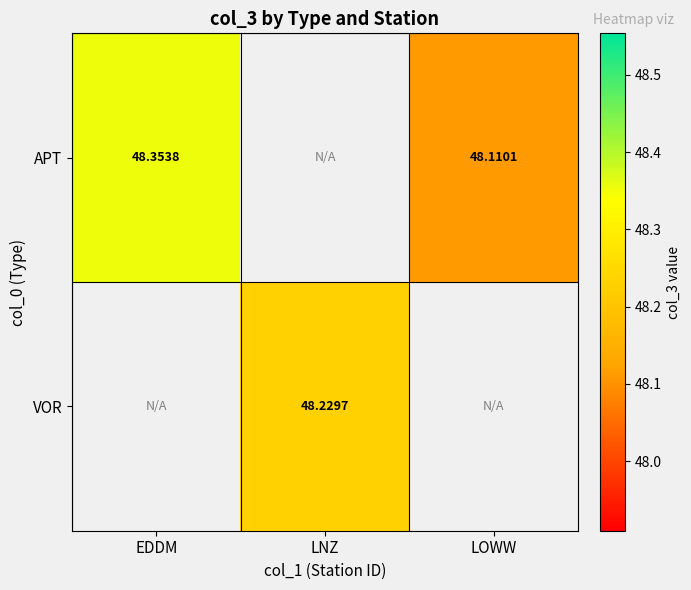

Is it true that VOR equals 83.7 at LNZ?

False